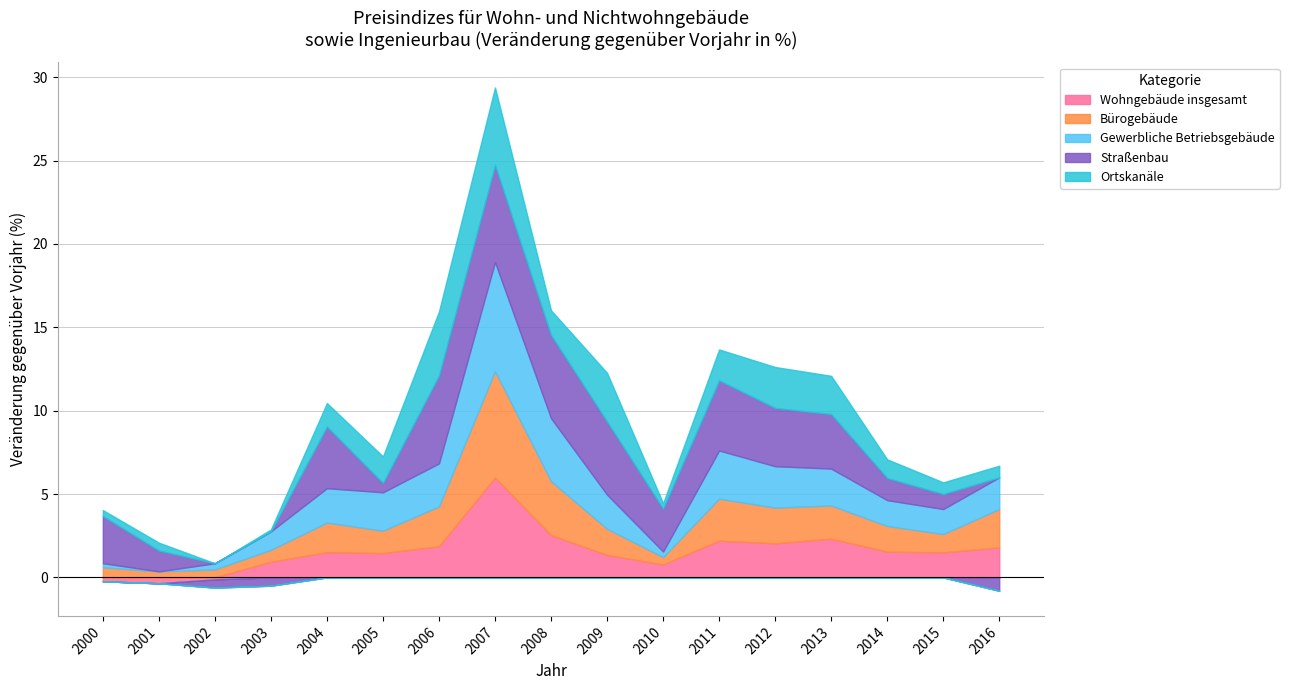

What is the value of the Wohngebäude insgesamt point at the 14th from the left?

2.3